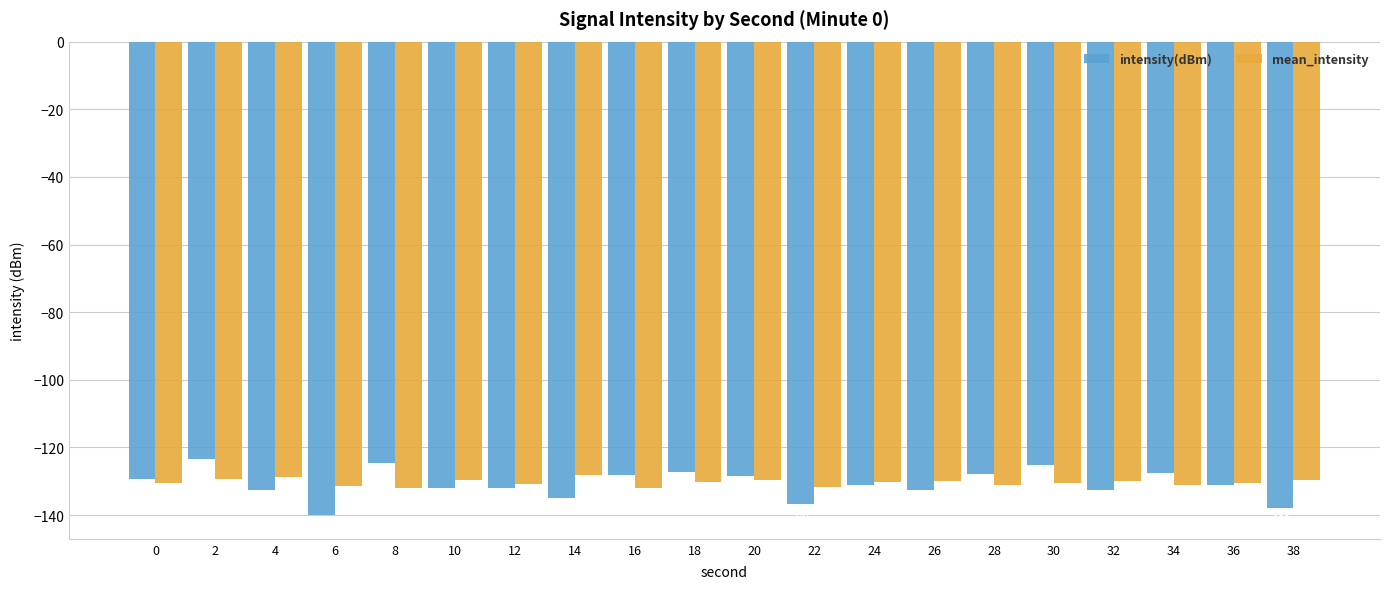

What is the minimum value for mean_intensity?

-132.1